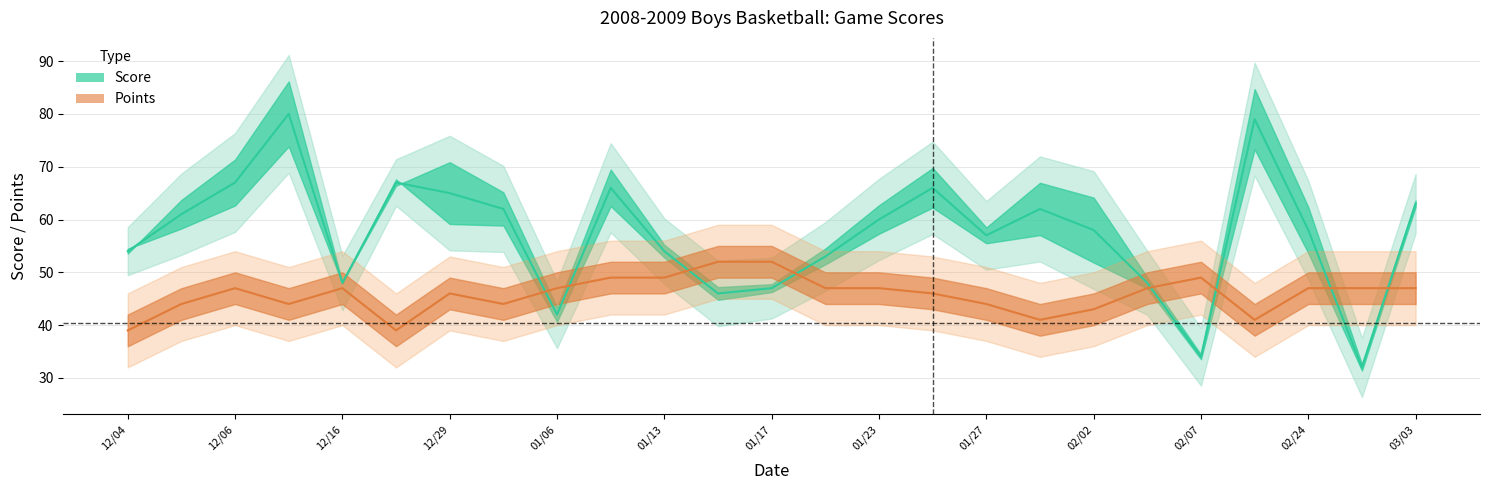

How many values in the Points (line) series are below 47?

11